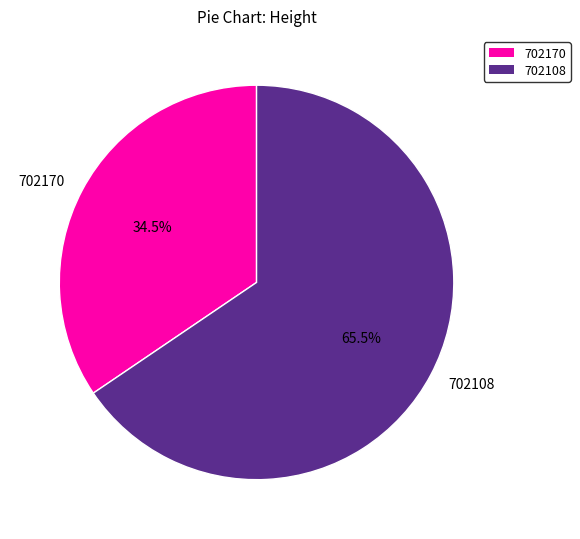

Which category has the smallest portion of the pie?

702170